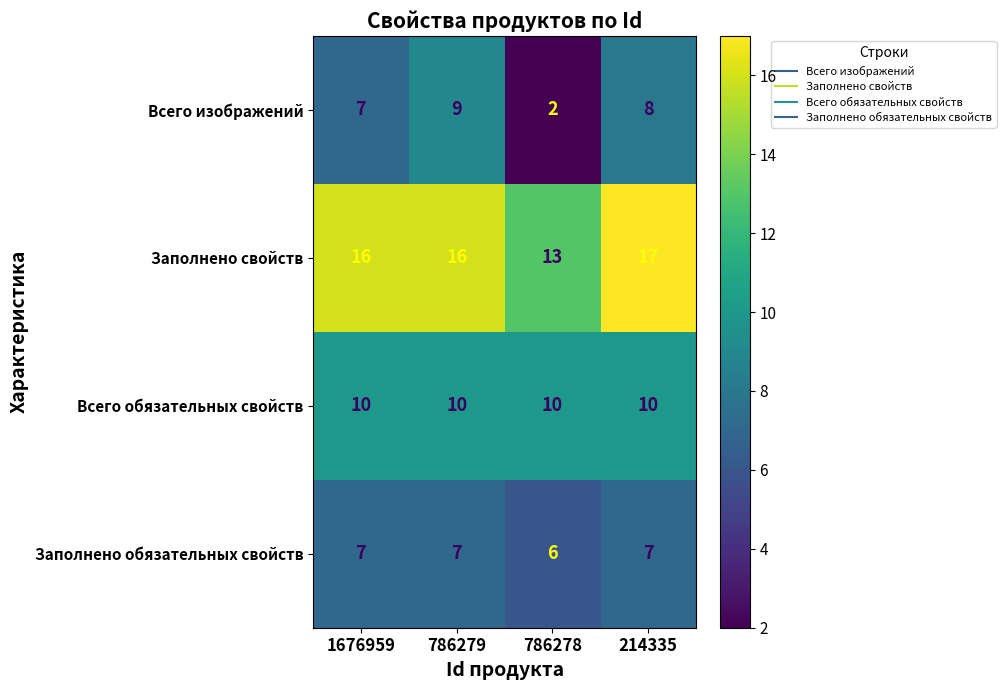

Which series has the widest spread of values?

Всего изображений